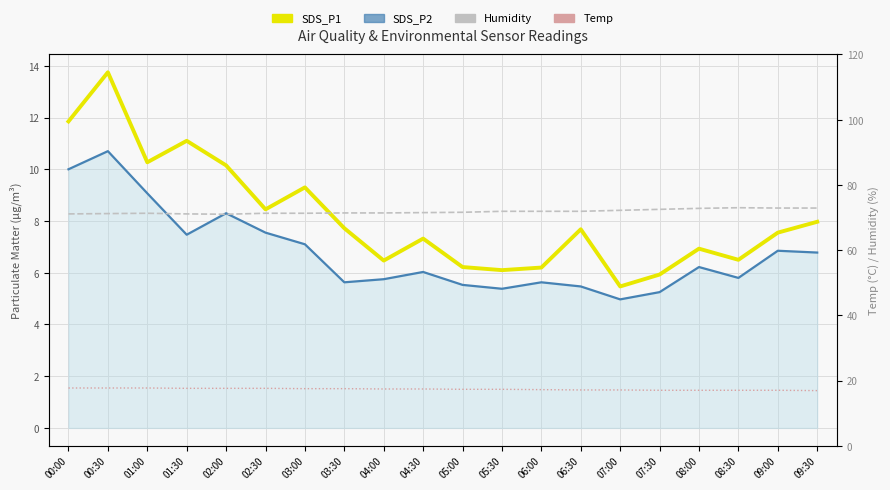

The SDS_P1 series shows 8.0 at 09:30. True or false?

True